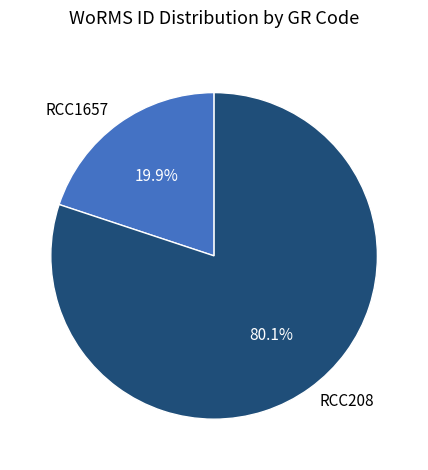

Which category accounts for the majority?

RCC208